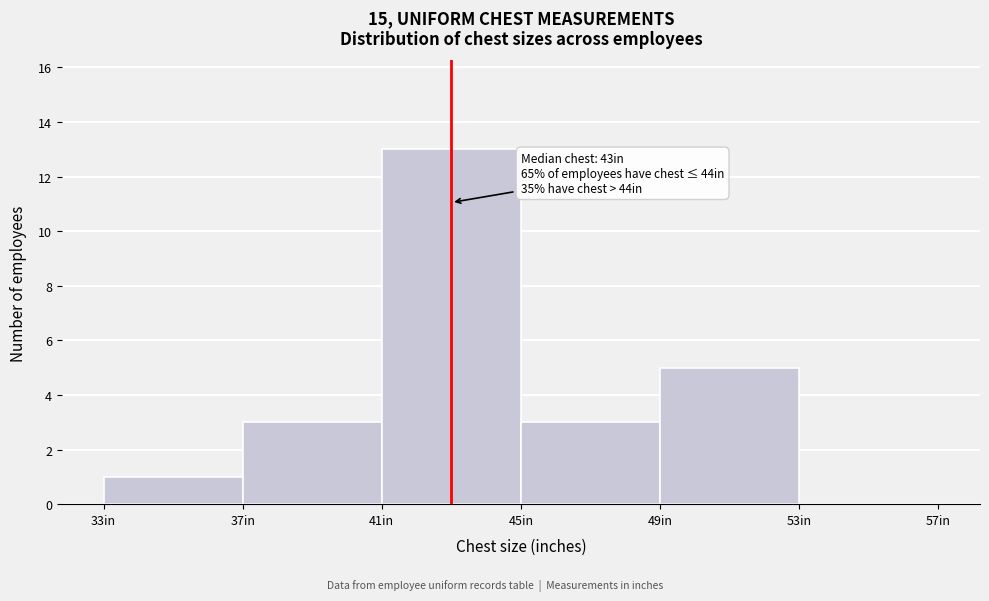

Which range on the x-axis has the tallest bar?

41 to 45